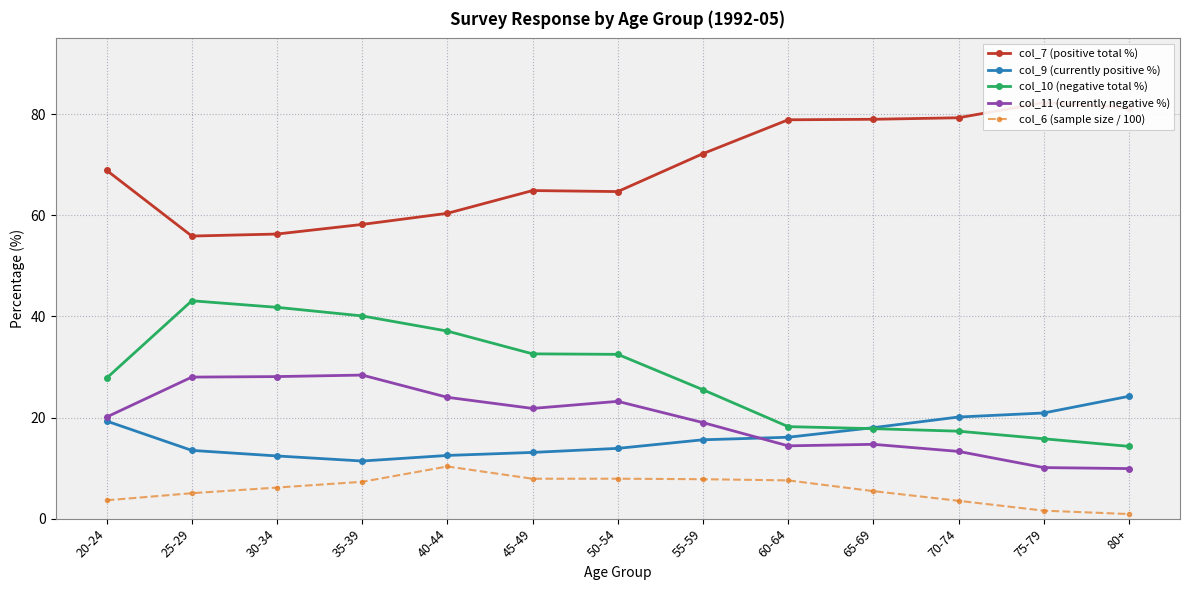

What is the difference between the maximum and minimum values in the col_6 (sample size / 100) series?

9.4